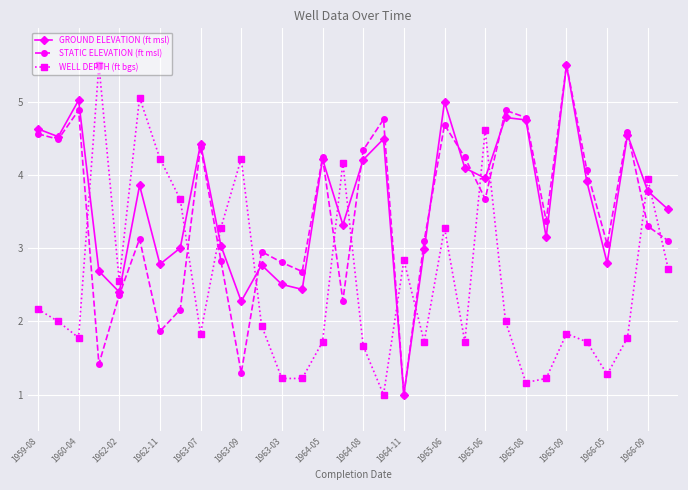

Rank the series by their average value, from highest to lowest.

GROUND ELEVATION (ft msl), STATIC ELEVATION (ft msl), WELL DEPTH (ft bgs)